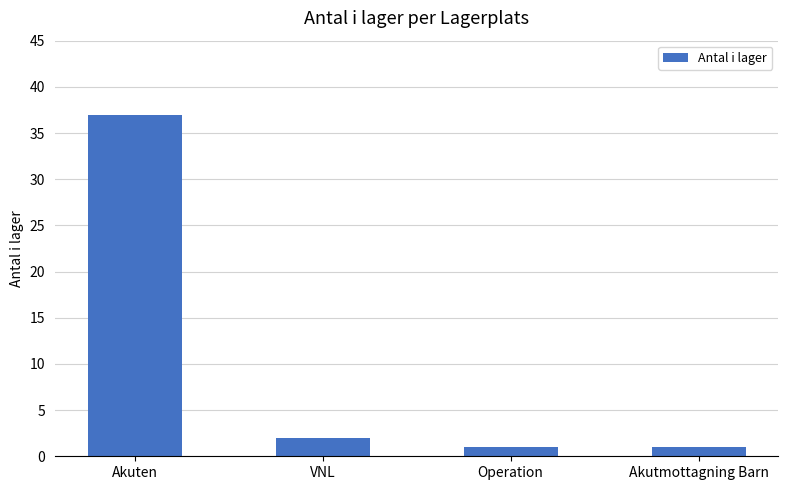

What position from the left is VNL?

2